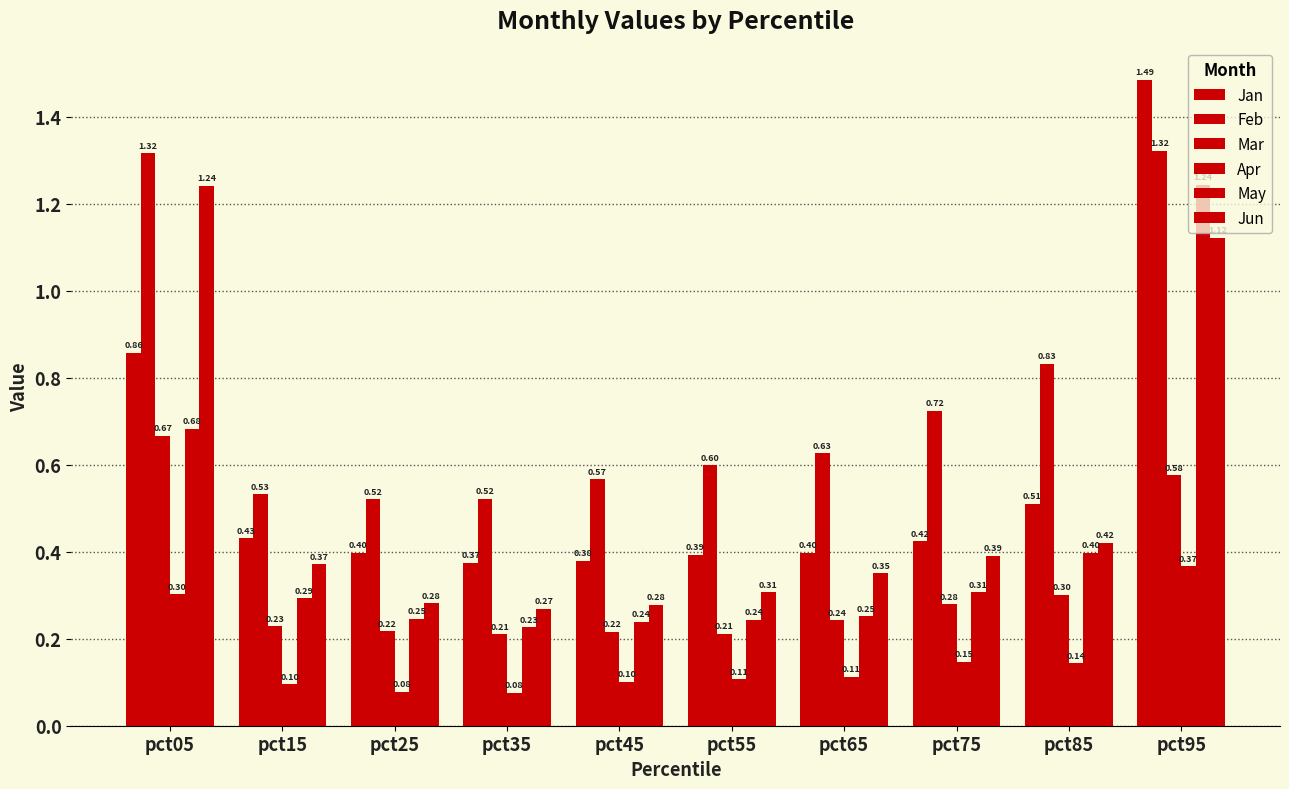

How many categories are shown in the chart?

10